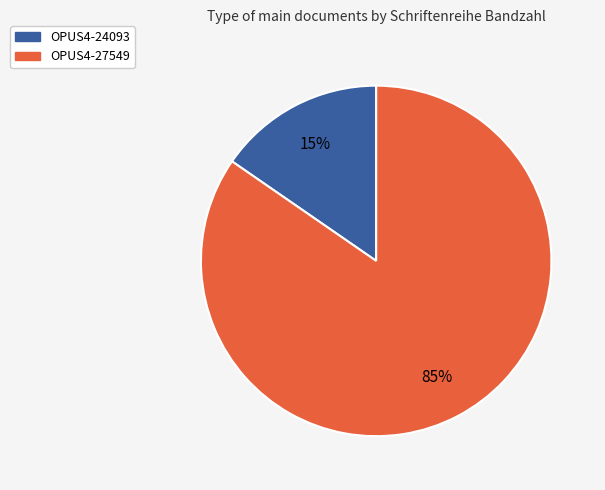

Which has a higher value, OPUS4-24093 or OPUS4-27549?

OPUS4-27549